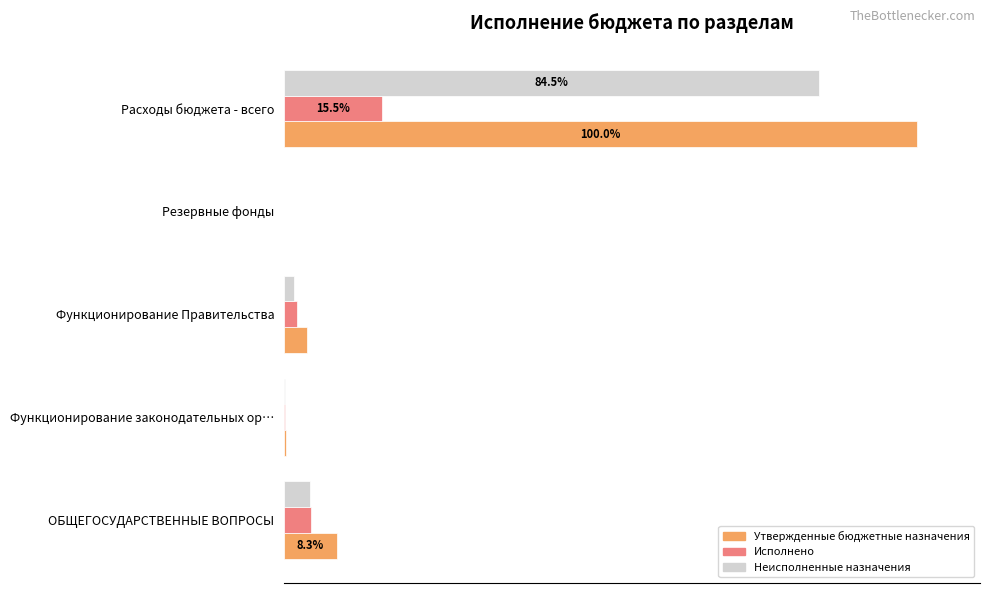

What are all the series names shown in the legend?

Утвержденные бюджетные назначения, Исполнено, Неисполненные назначения